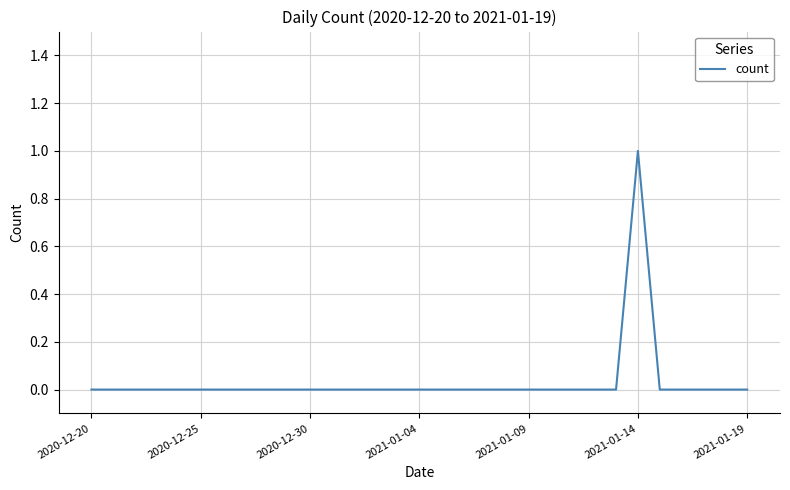

Reading left to right, extract all data points from this chart.

0	0	0	0	0	0	0	0	0	0	0	0	0	0	0	0	0	0	0	0	0	0	0	0	0	1	0	0	0	0	0